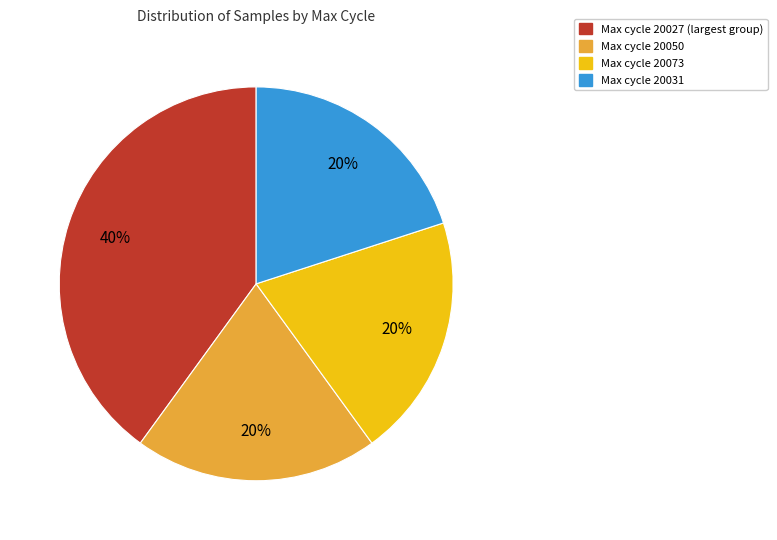

Is there any slice that represents more than half of the pie?

No